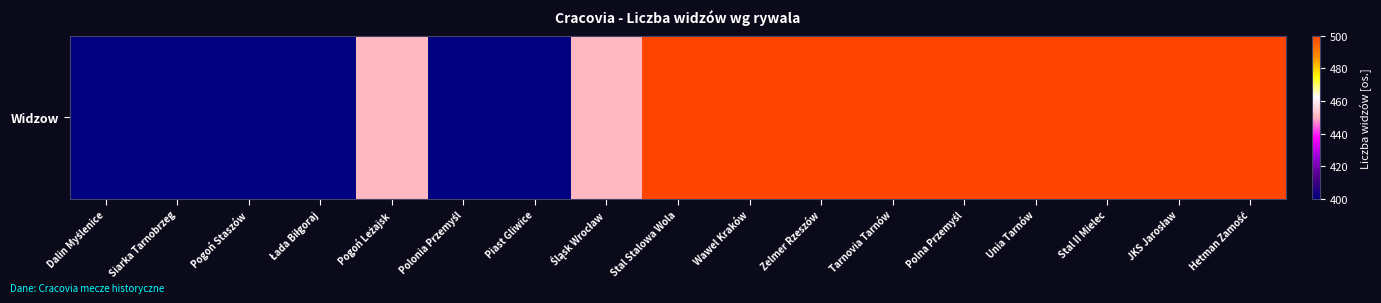

True or false: the data shows 245 at Dalin Myślenice.

False